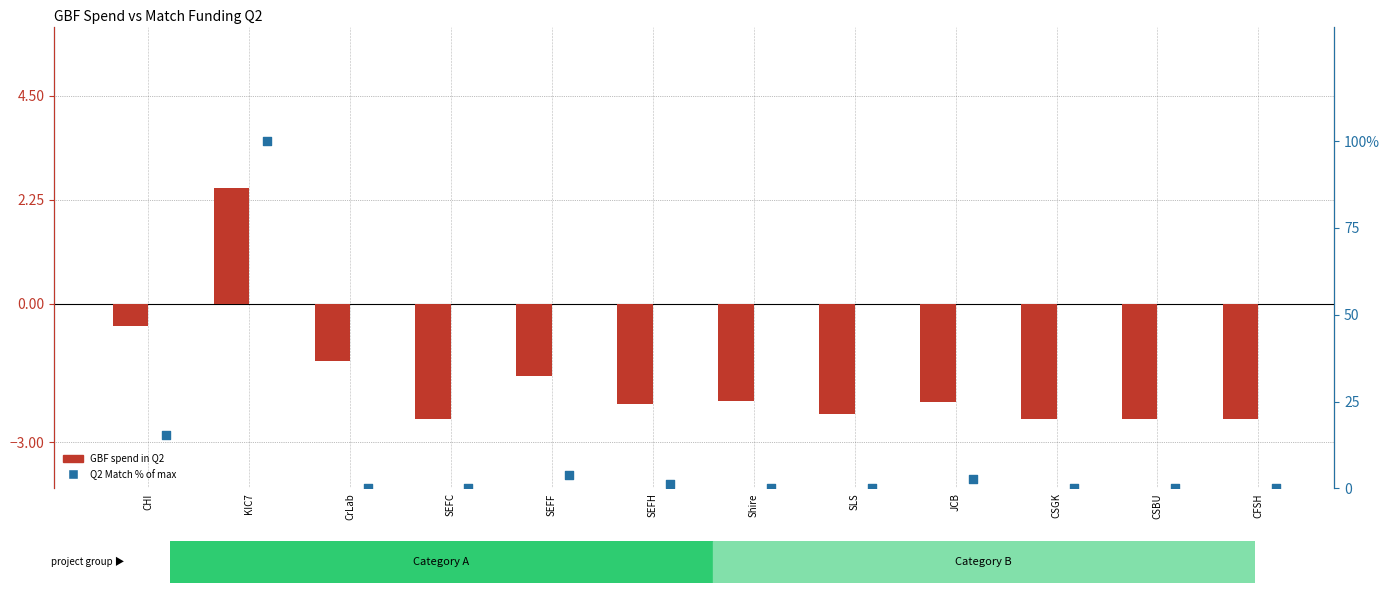

At how many categories does at least one series exceed 70?

1